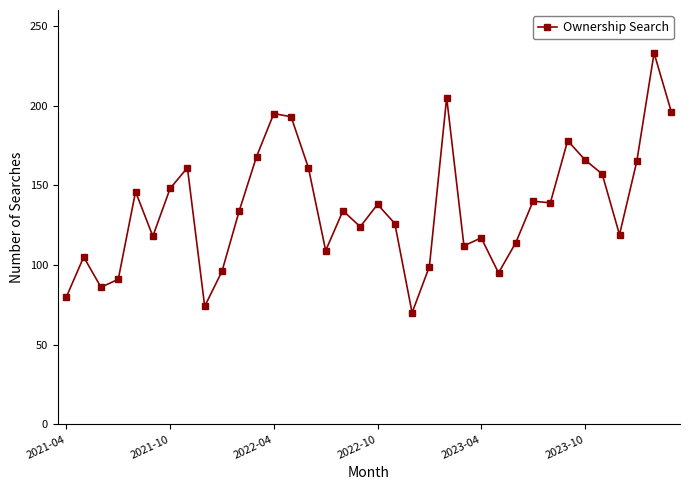

What is the maximum value shown in the chart?

233